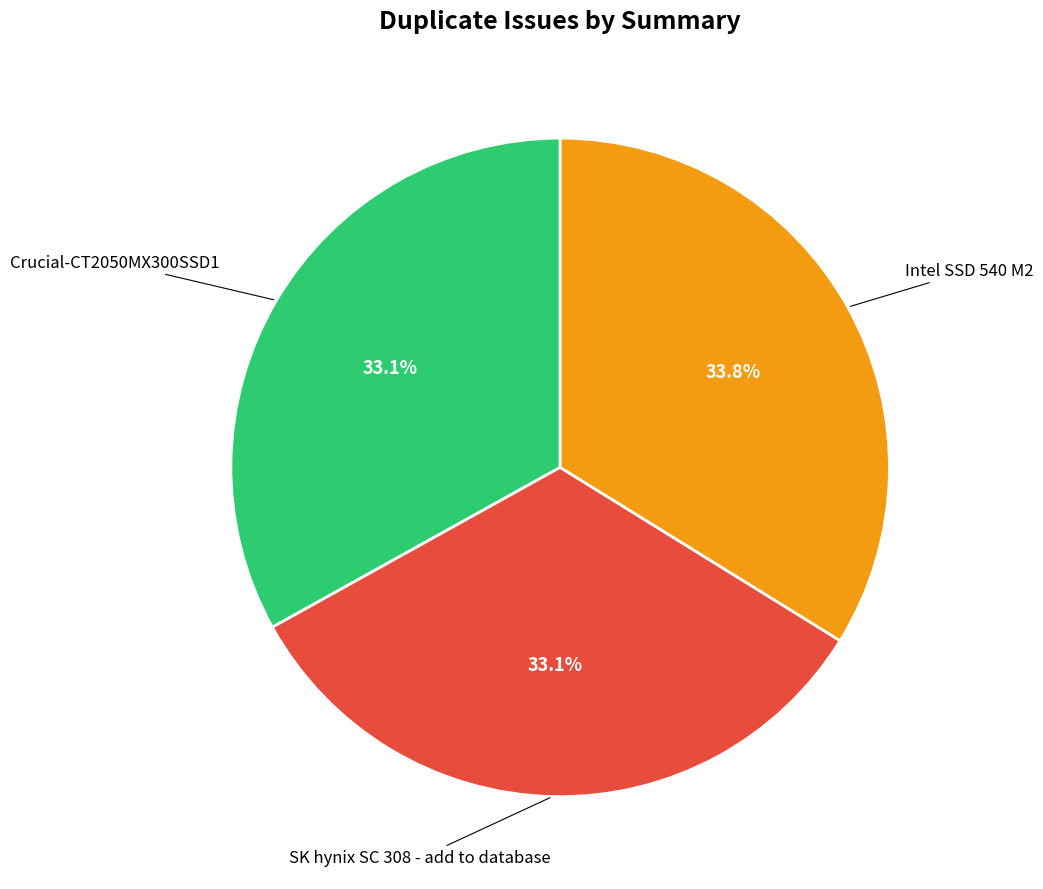

Is there any slice that represents more than half of the pie?

No